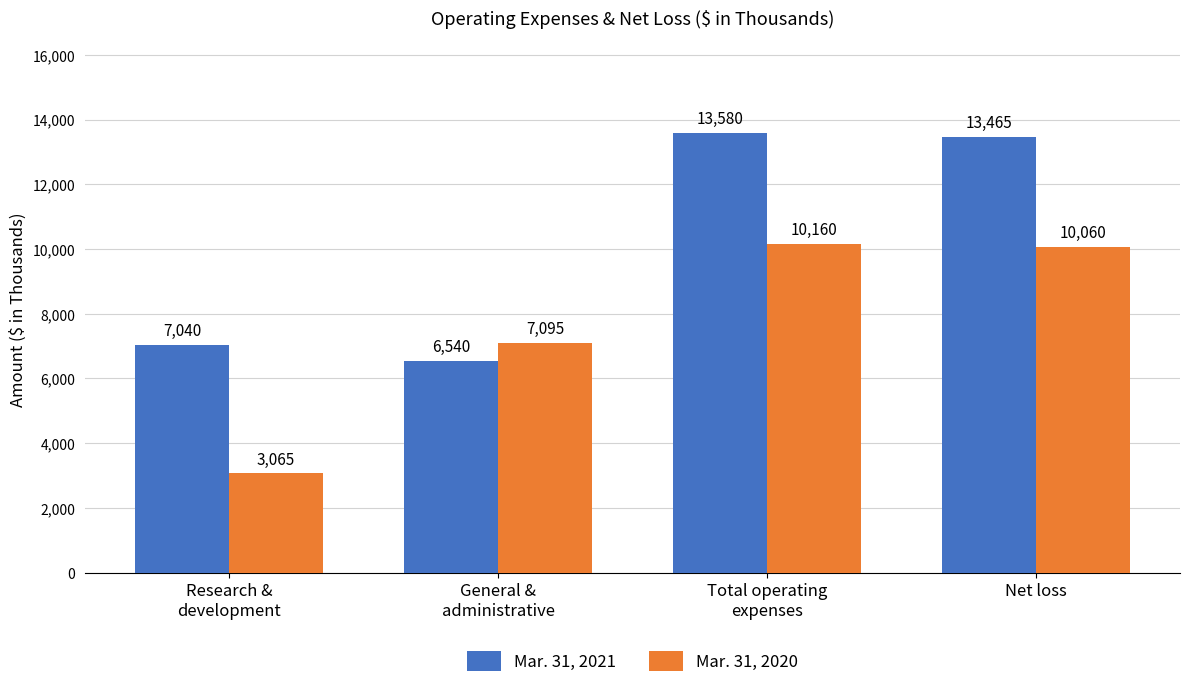

What is the approximate value of Mar. 31, 2020 at Research &
development, to the nearest 50?

3050